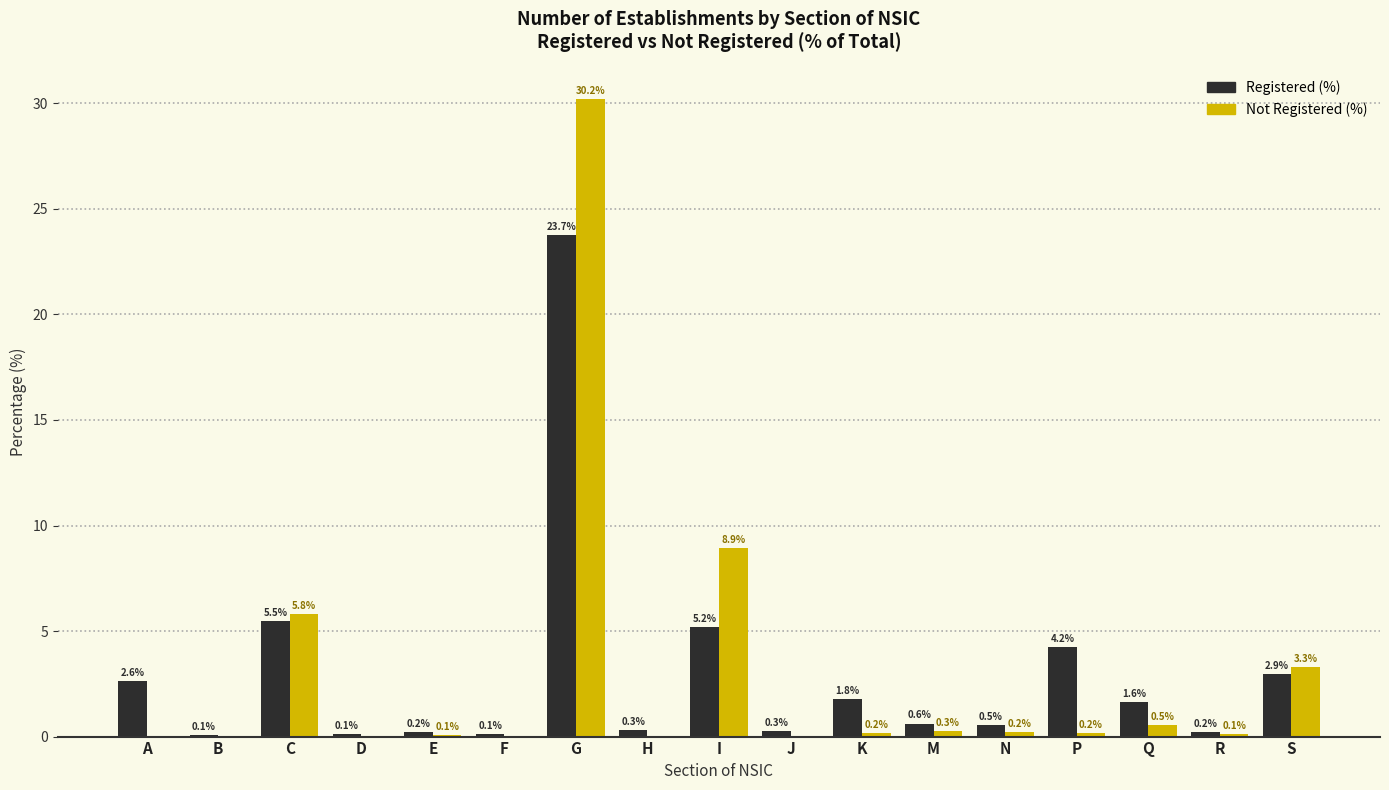

The Registered (%) series shows 2.9 at S. True or false?

True